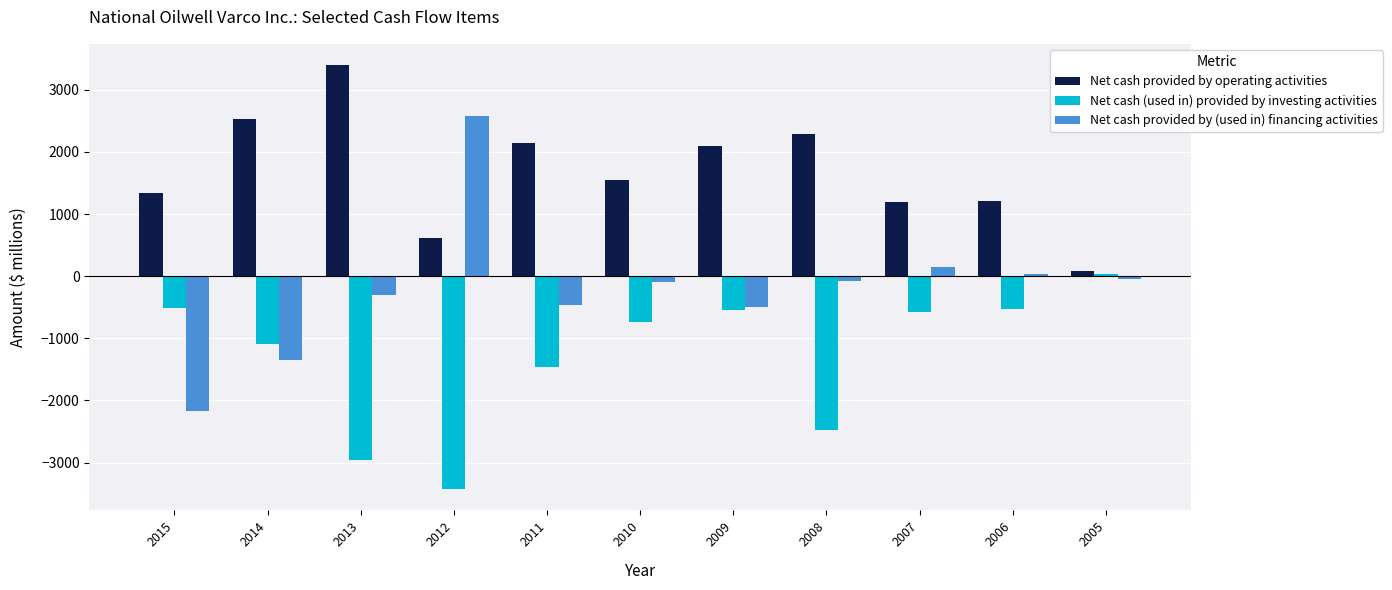

At which label does Net cash (used in) provided by investing activities first exceed -743?

2015